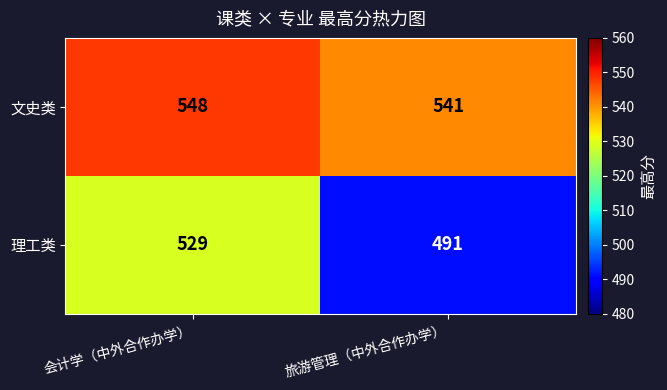

What is the spread (max minus min) of values at 旅游管理（中外合作办学）?

50